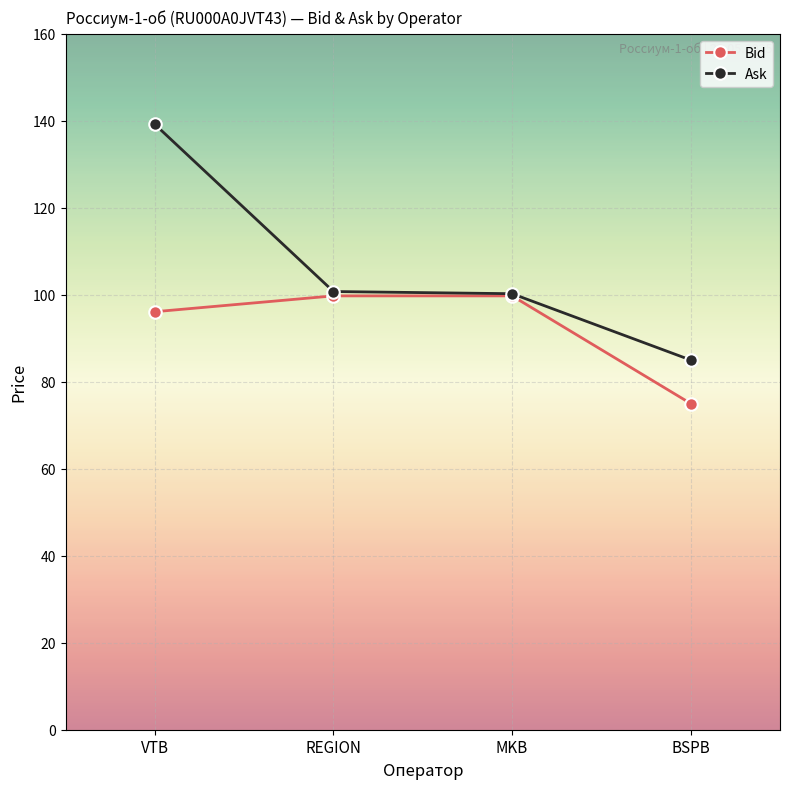

Which label corresponds to the largest value in the chart?

VTB